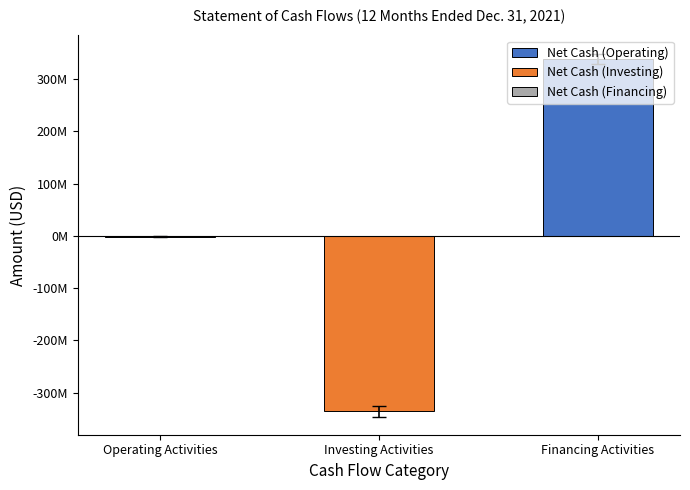

Rank the categories by value from lowest to highest.

Investing Activities, Operating Activities, Financing Activities